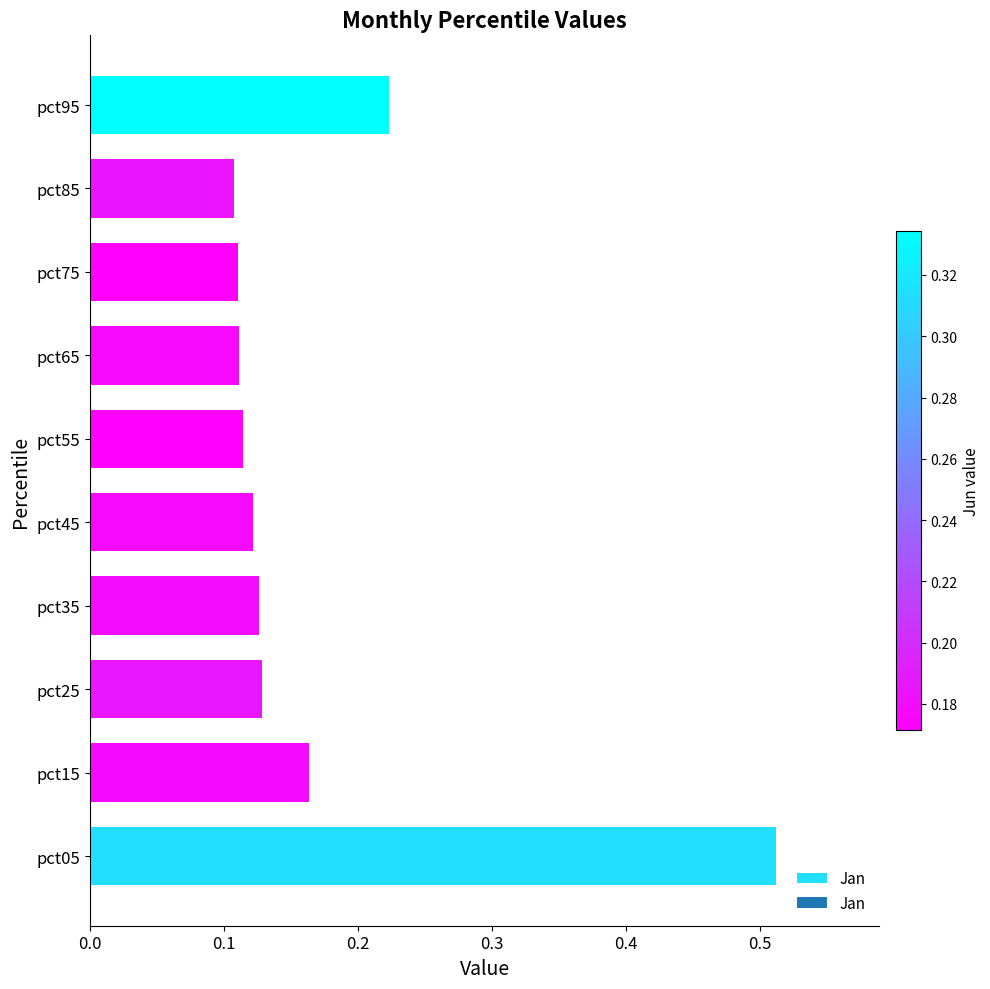

How many values are between 0 and 1?

10